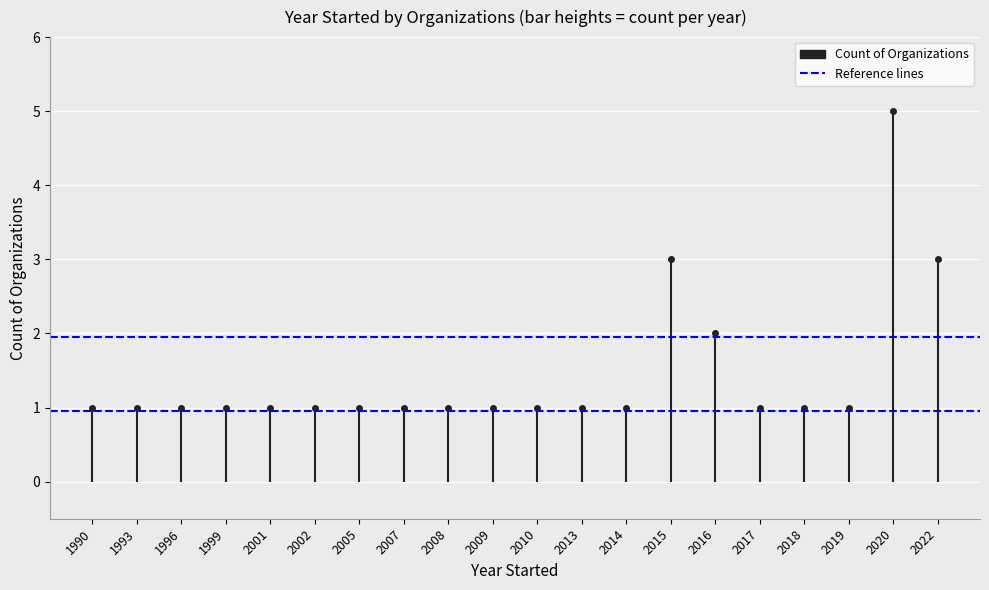

Which has a higher value, 1993 or 1990?

1993